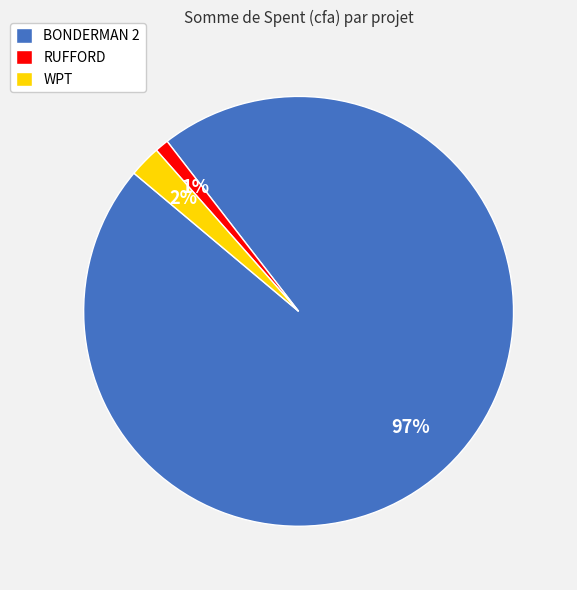

Rank the categories by value from lowest to highest.

RUFFORD, WPT, BONDERMAN 2